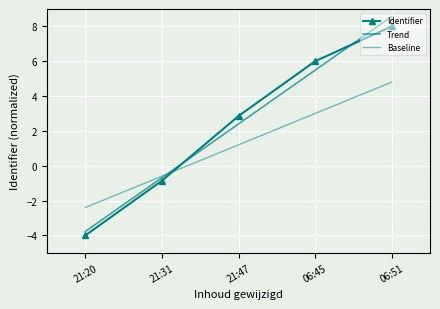

The Identifier series shows 12.8 at 06:51. True or false?

False